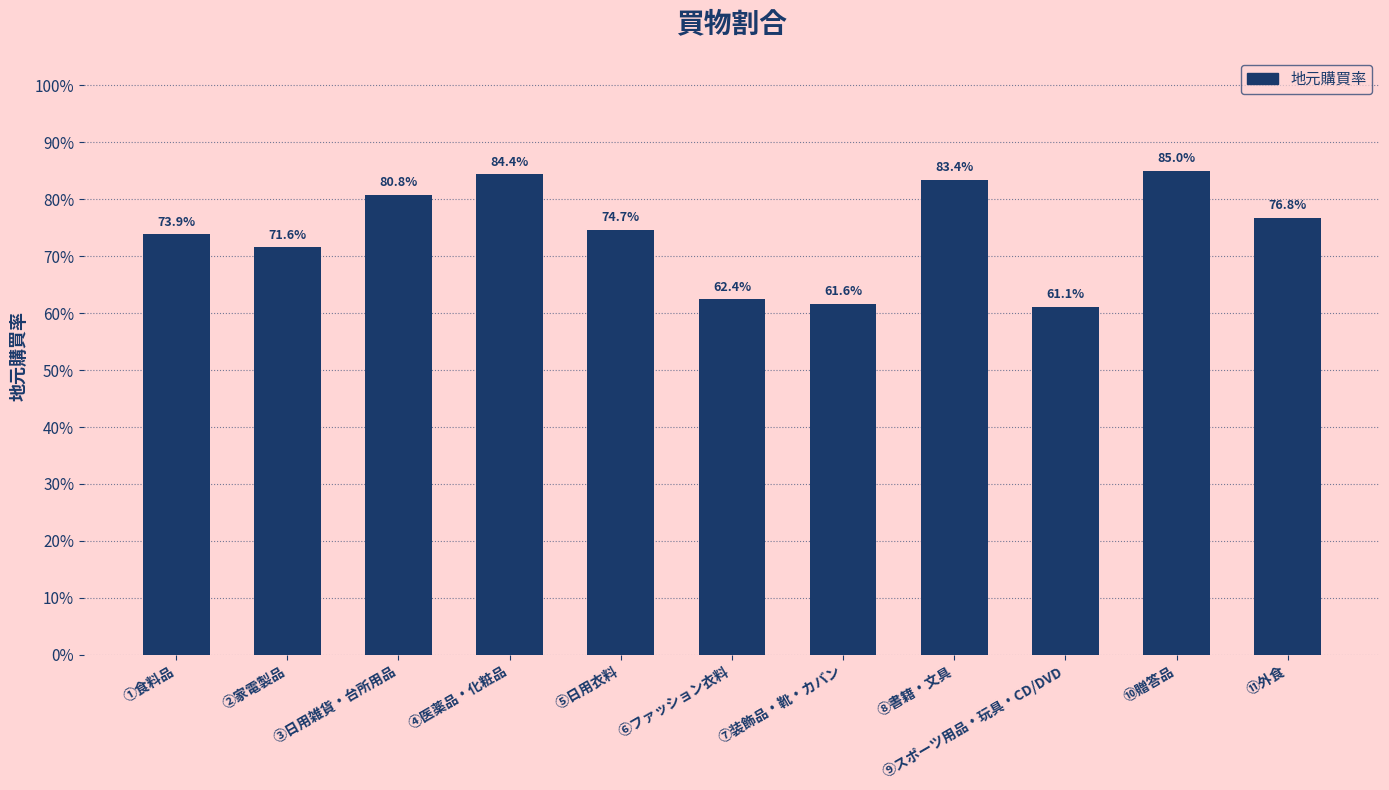

The chart shows a value of 1.2 at ①食料品. True or false?

False